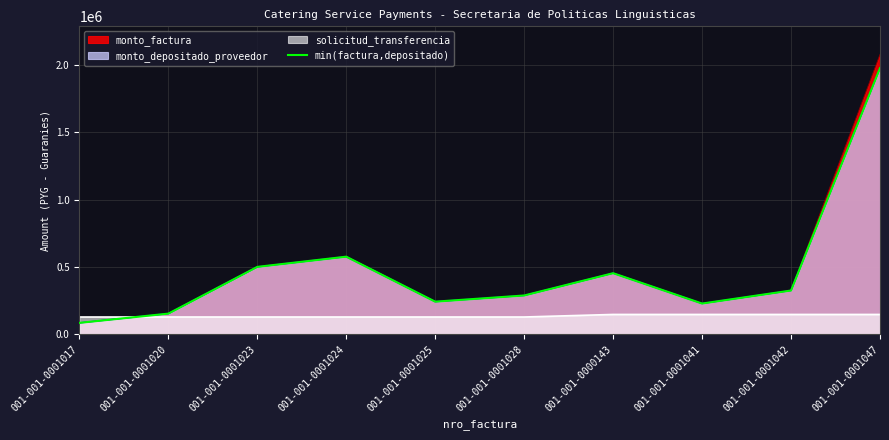

Reading left to right, list all the values displayed in this chart.

85687	154436	501171	576894	243113	288945	454342	229164	325811	1976140